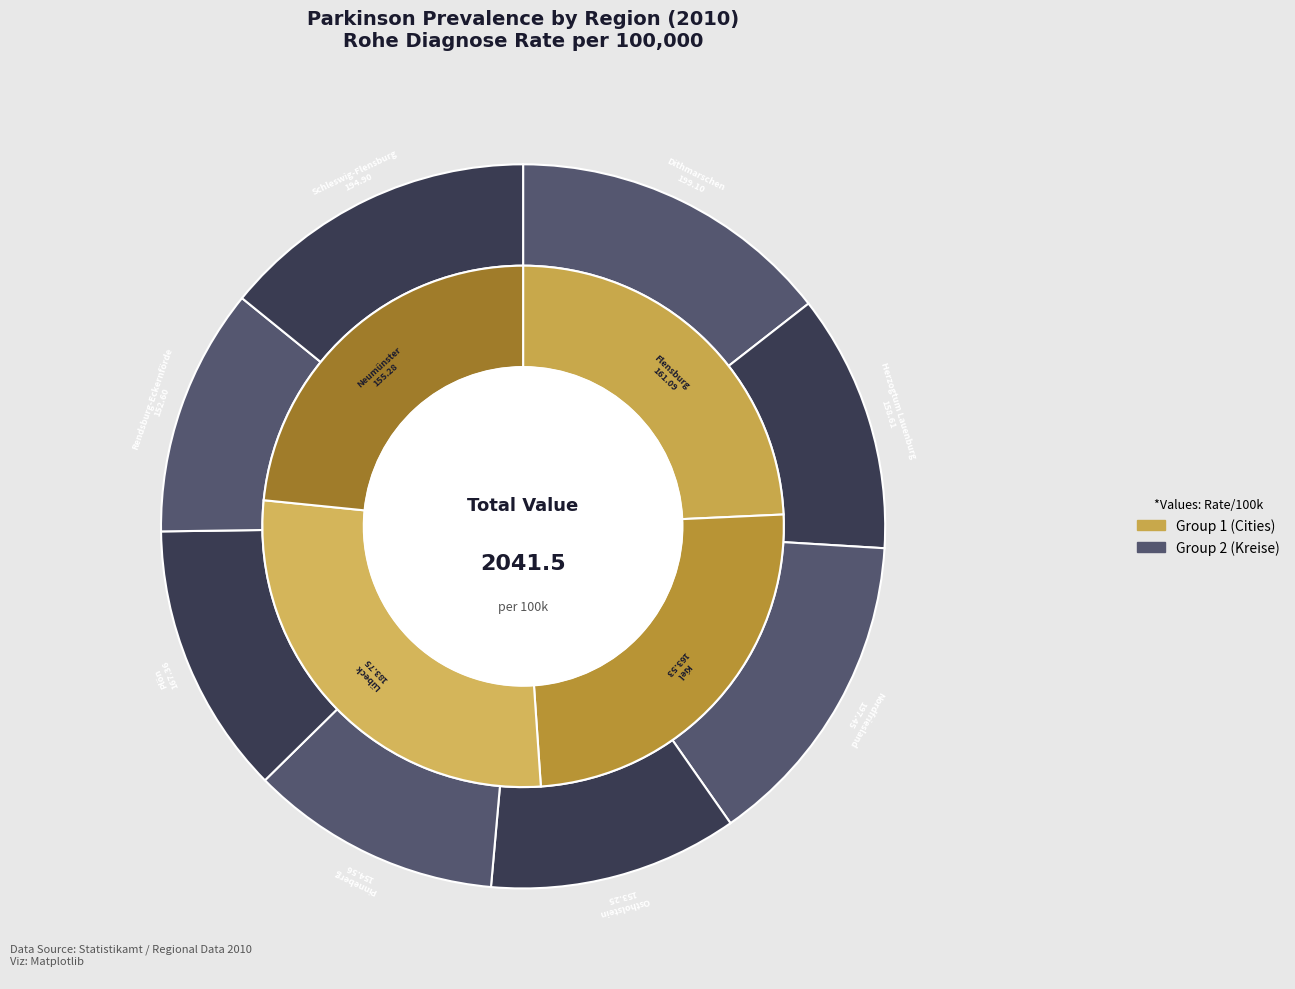

What is the smallest slice in the pie chart?

Rendsburg-Eckernförde